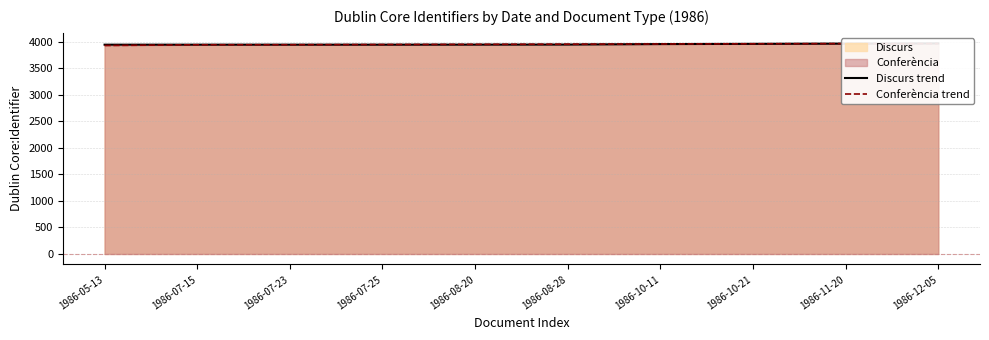

What is the sum of all Discurs trend values?

39512.5